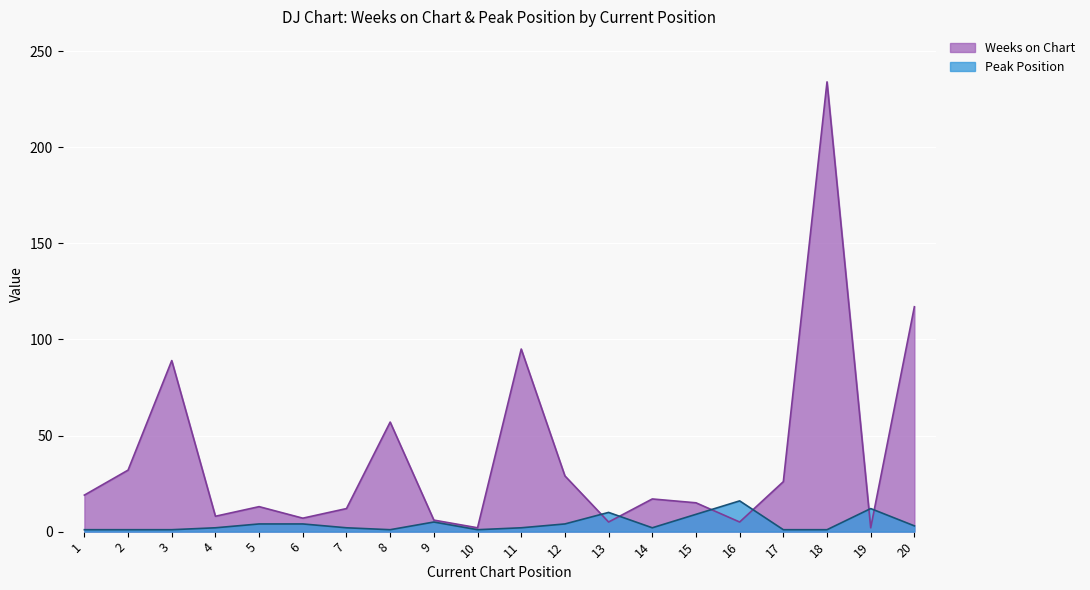

How many values in the Weeks on Chart series exceed 17?

9